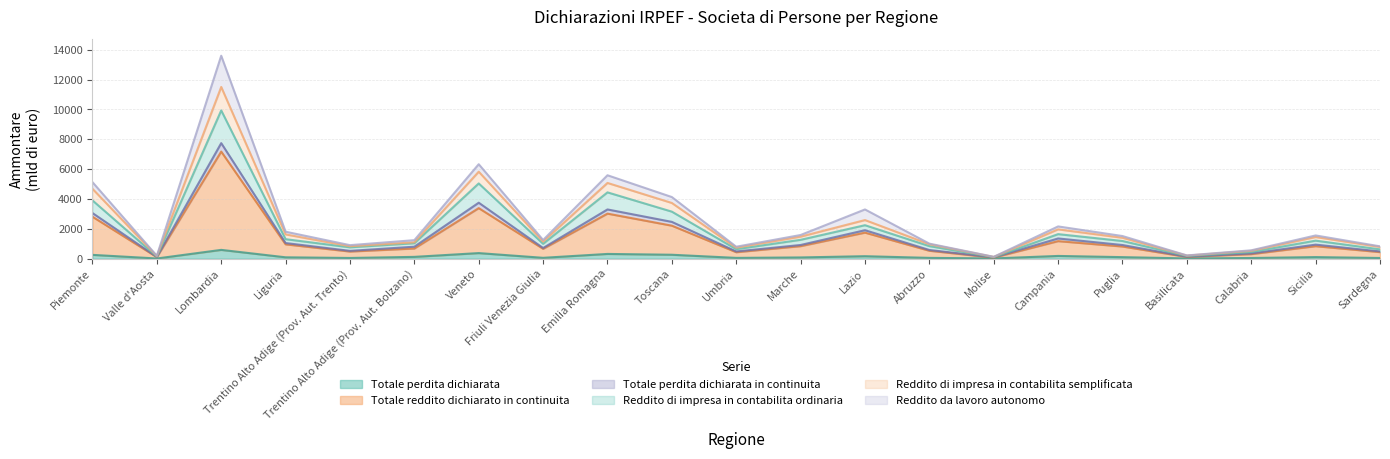

True or false: Reddito di impresa in contabilita semplificata has more than 1 points higher than both neighbors.

True